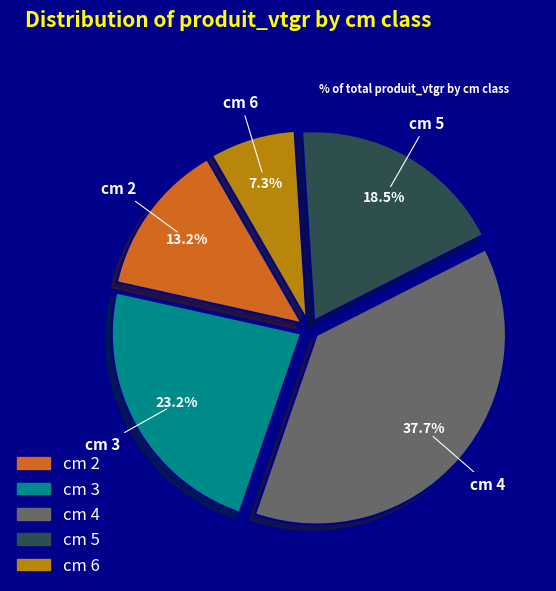

What percentage is the cm 2 slice, to the nearest percent?

13%